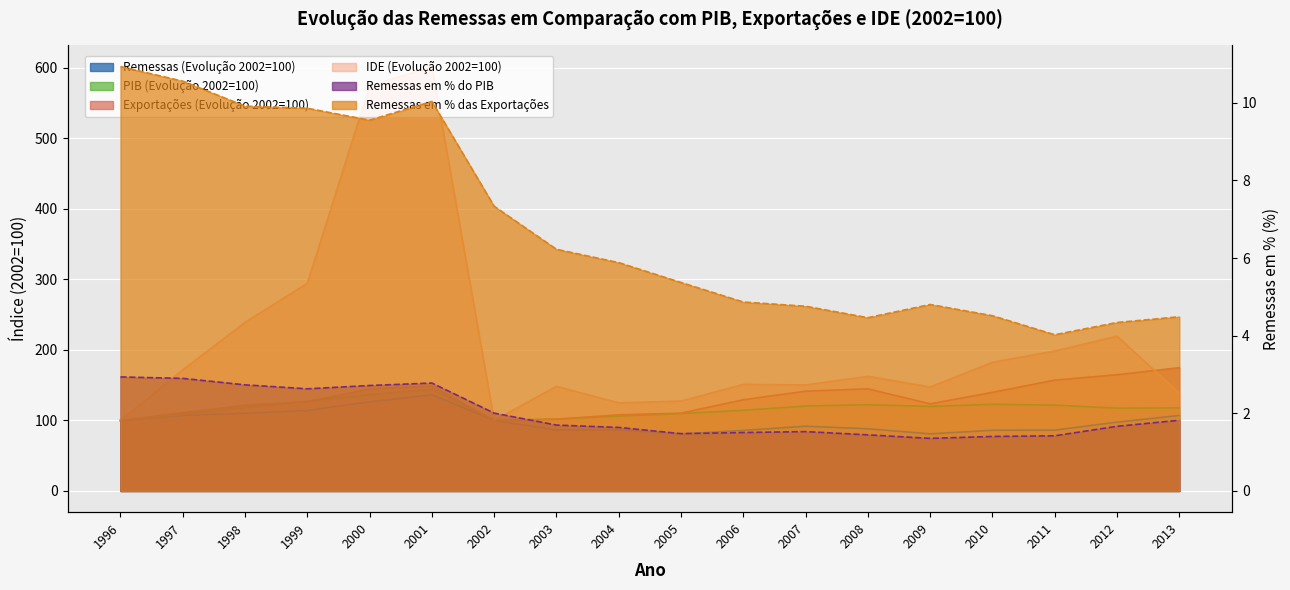

What is the maximum value for Remessas (Evolução 2002=100)?

136.5